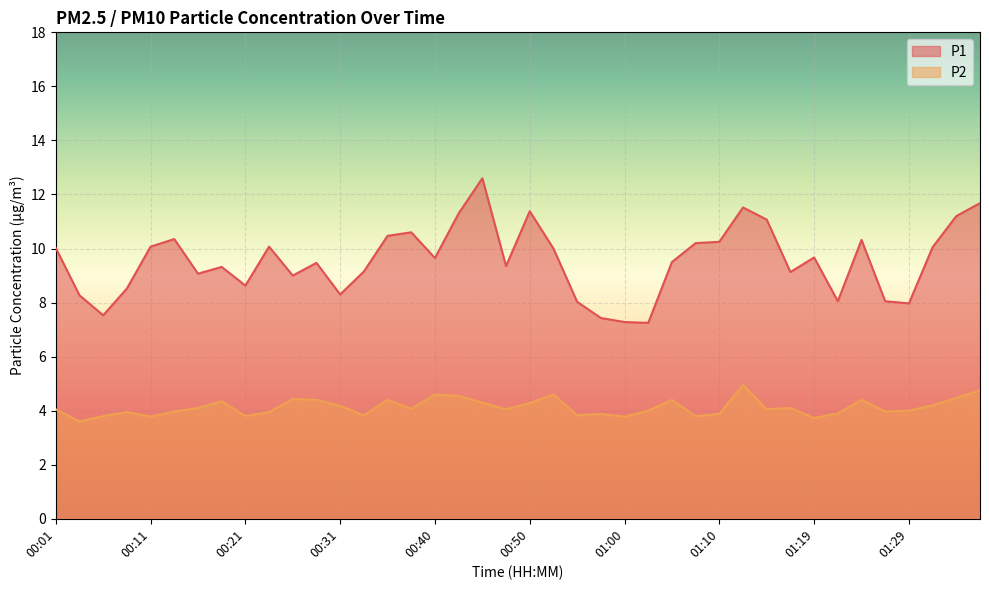

True or false: P2 and P1 cross at least once.

False